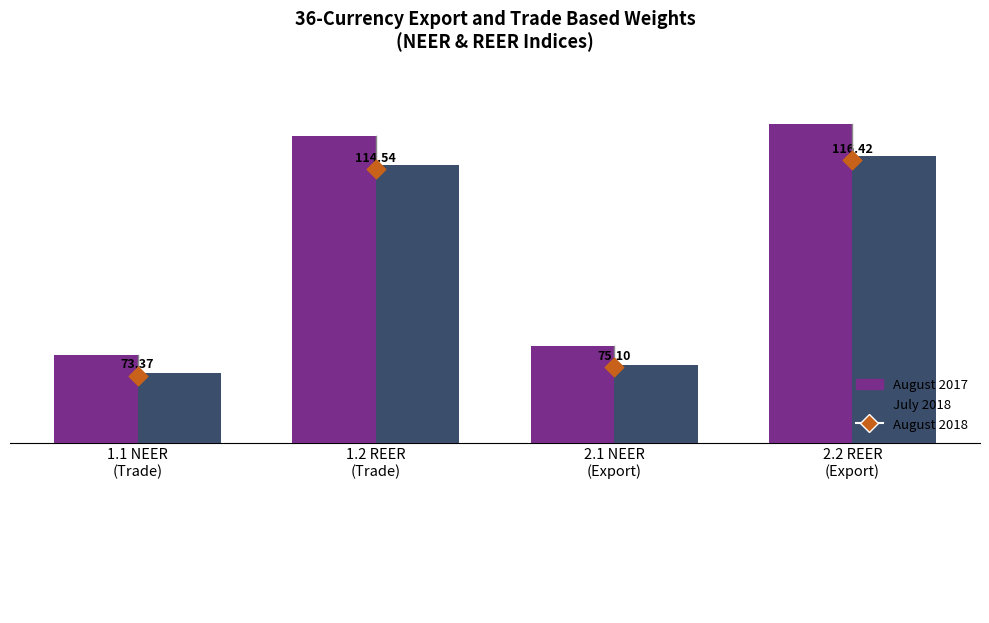

At which category is the sum across all series the highest?

2.2 REER
(Export)